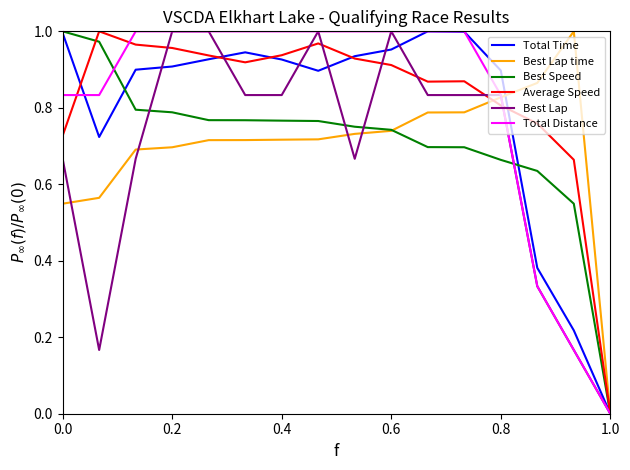

What are all the series names shown in the legend?

Total Time, Best Lap time, Best Speed, Average Speed, Best Lap, Total Distance